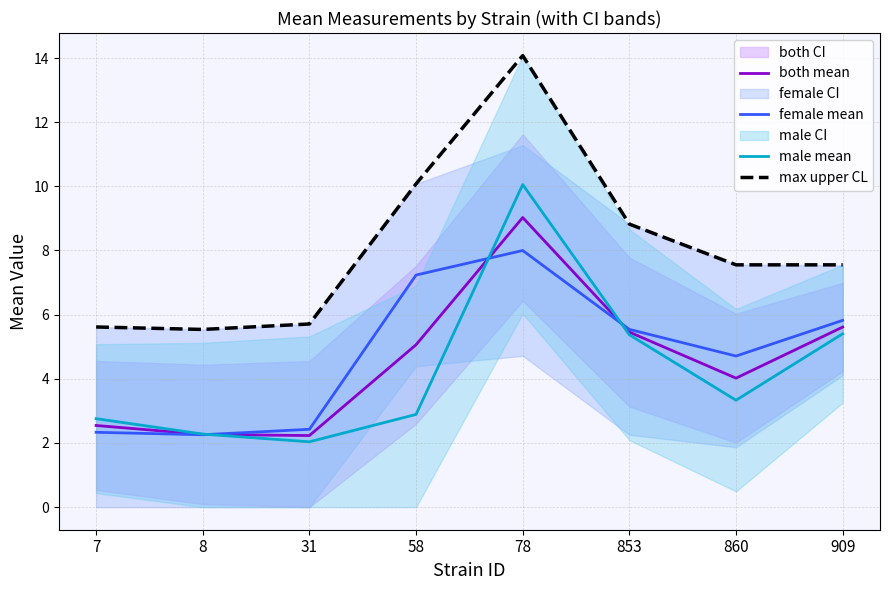

What is the sum of all female mean values?

38.3